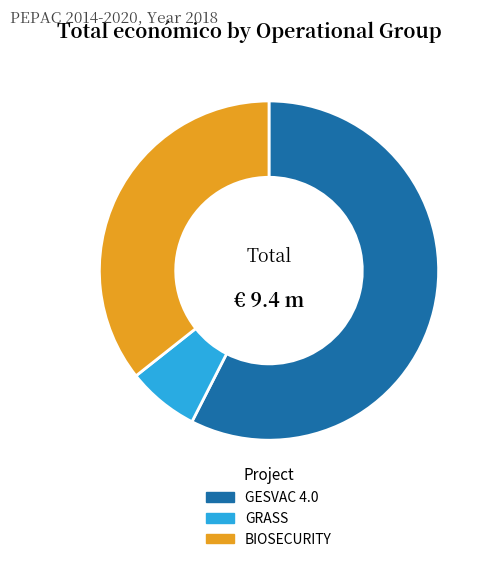

Which category has the biggest portion of the pie?

GESVAC 4.0